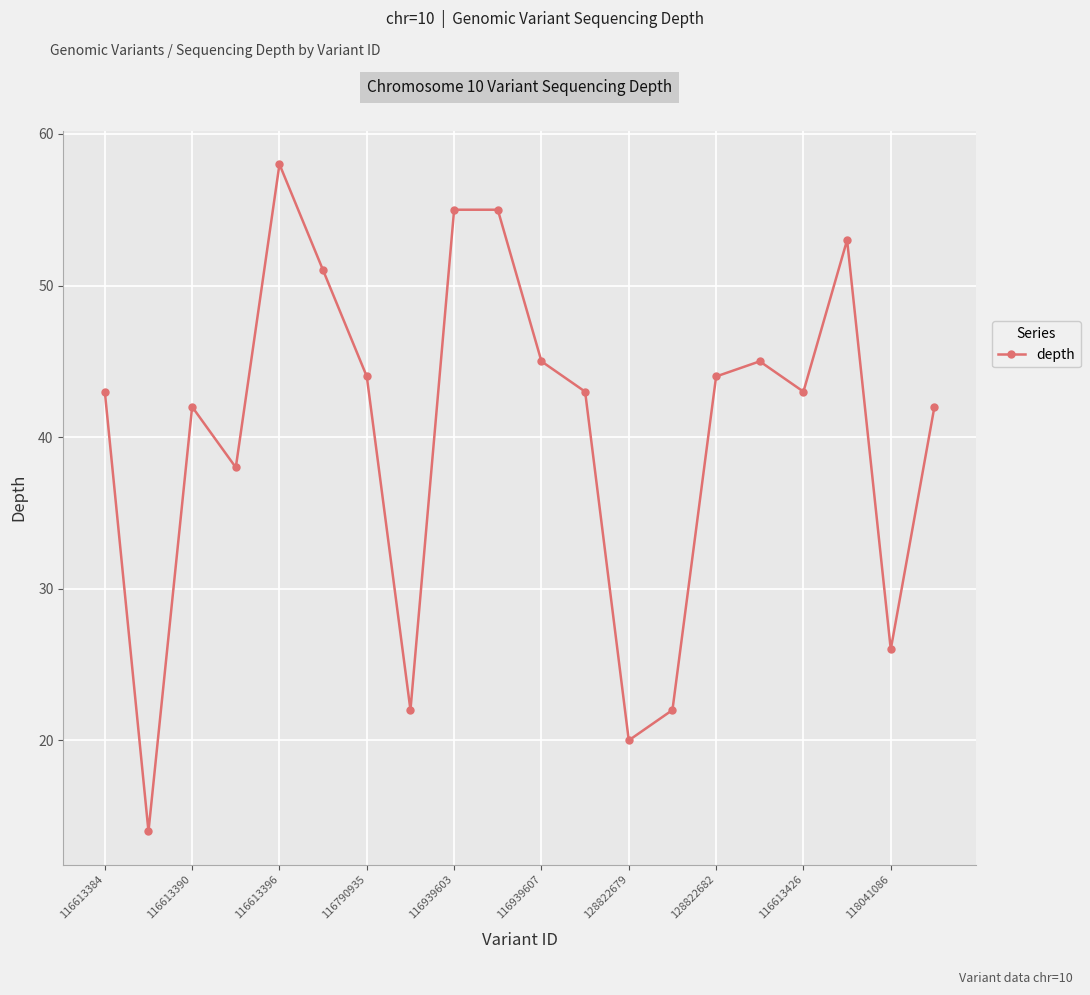

What is the smallest value displayed?

14